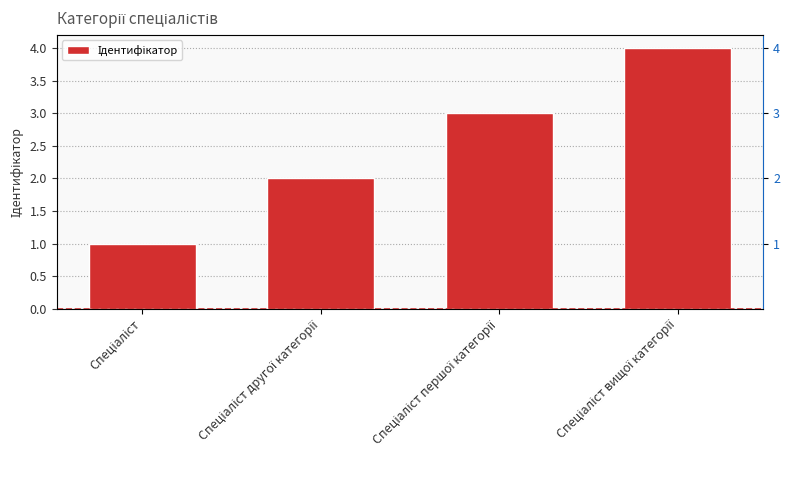

What is the value of the 2nd bar from the left?

2